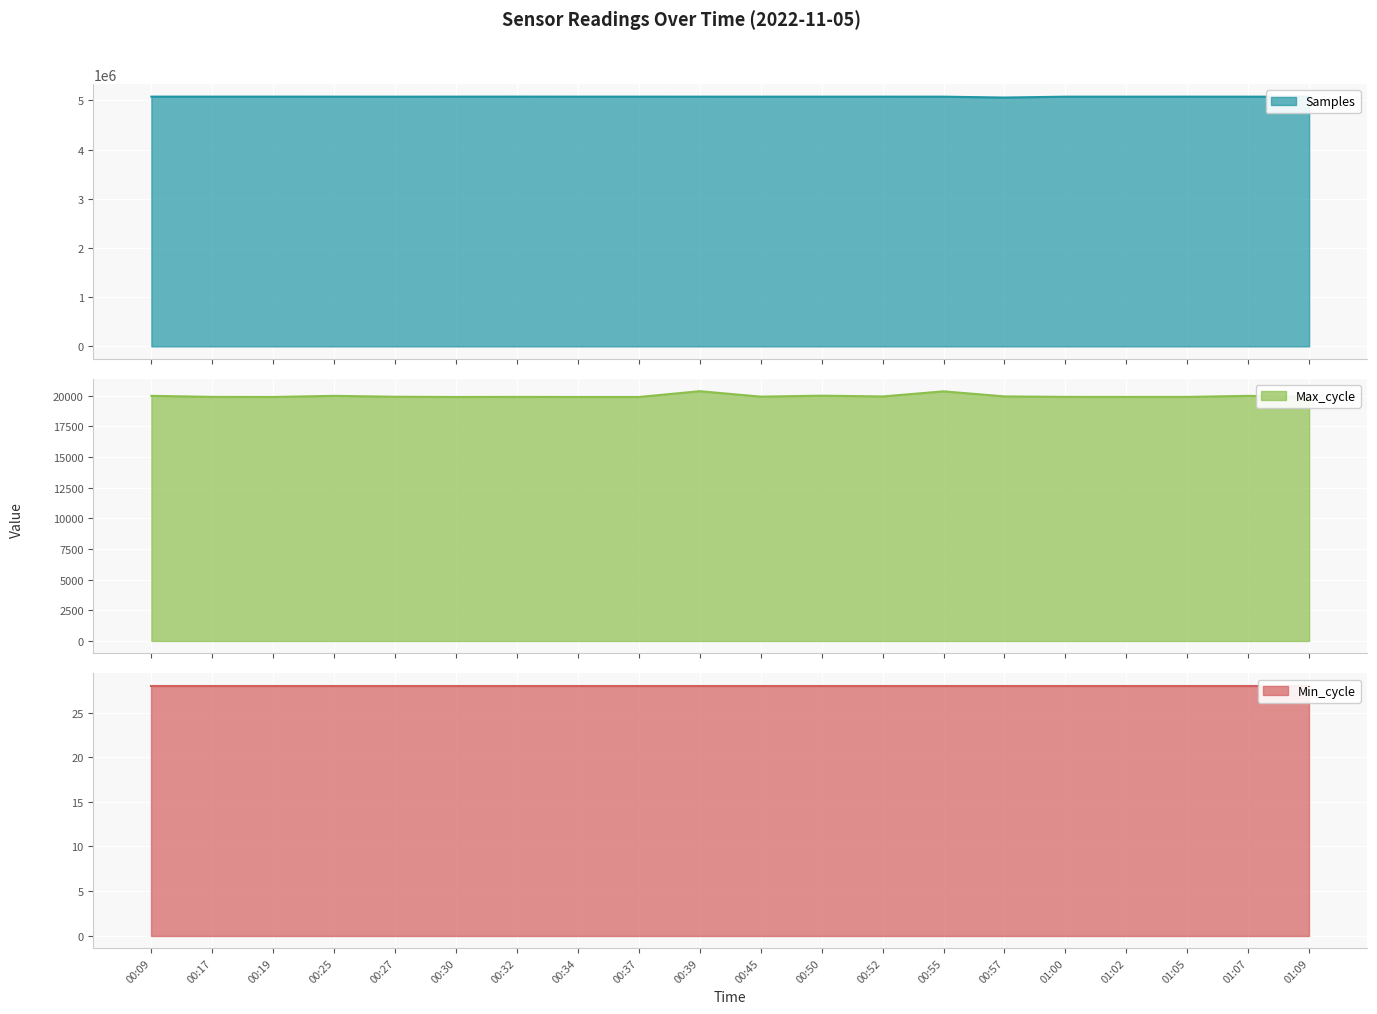

Which category has the lowest value across all series?

00:19